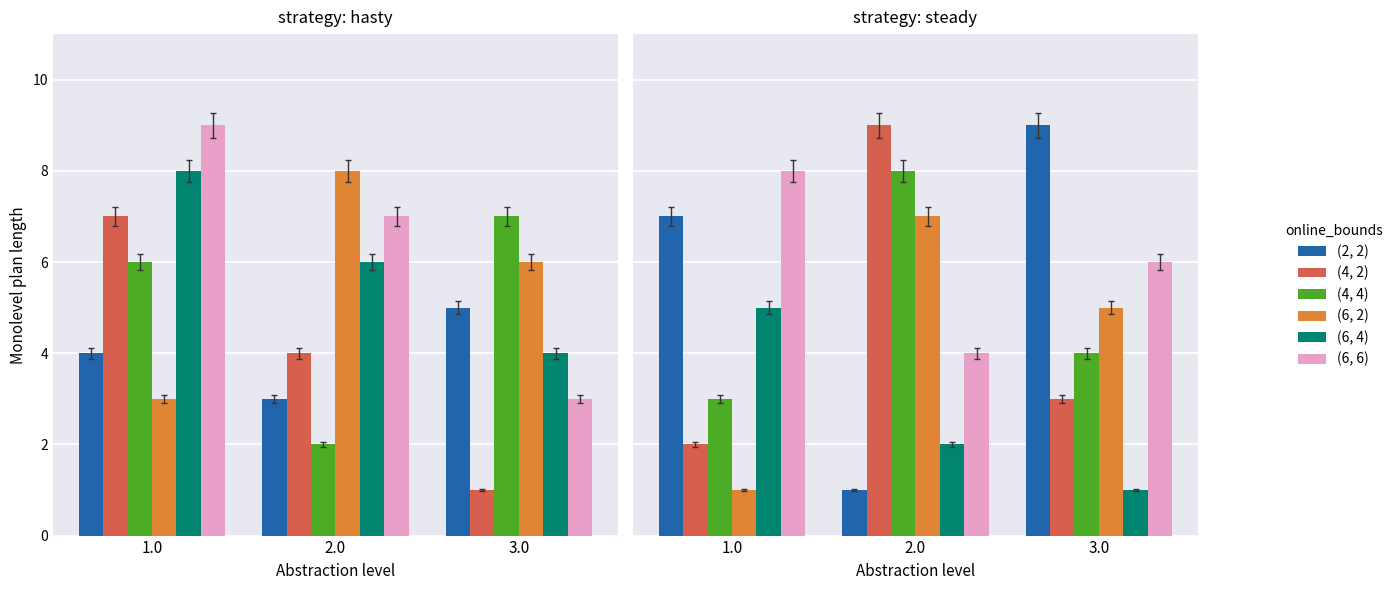

What is the spread (max minus min) of values at 3.0?

8